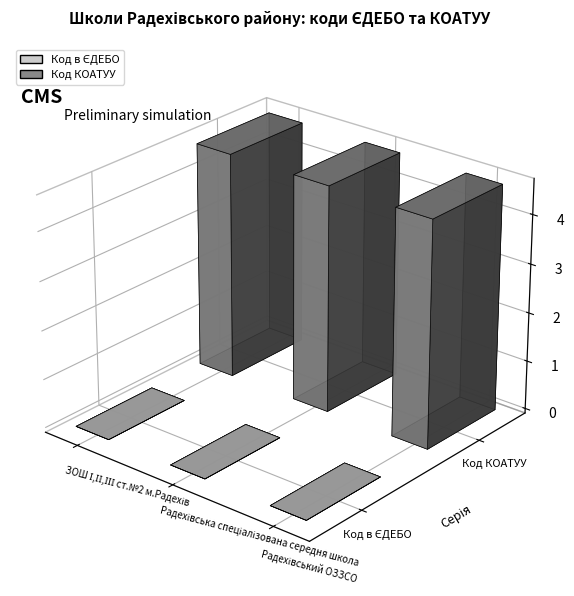

Which series has the largest range (max minus min)?

Код в ЄДЕБО